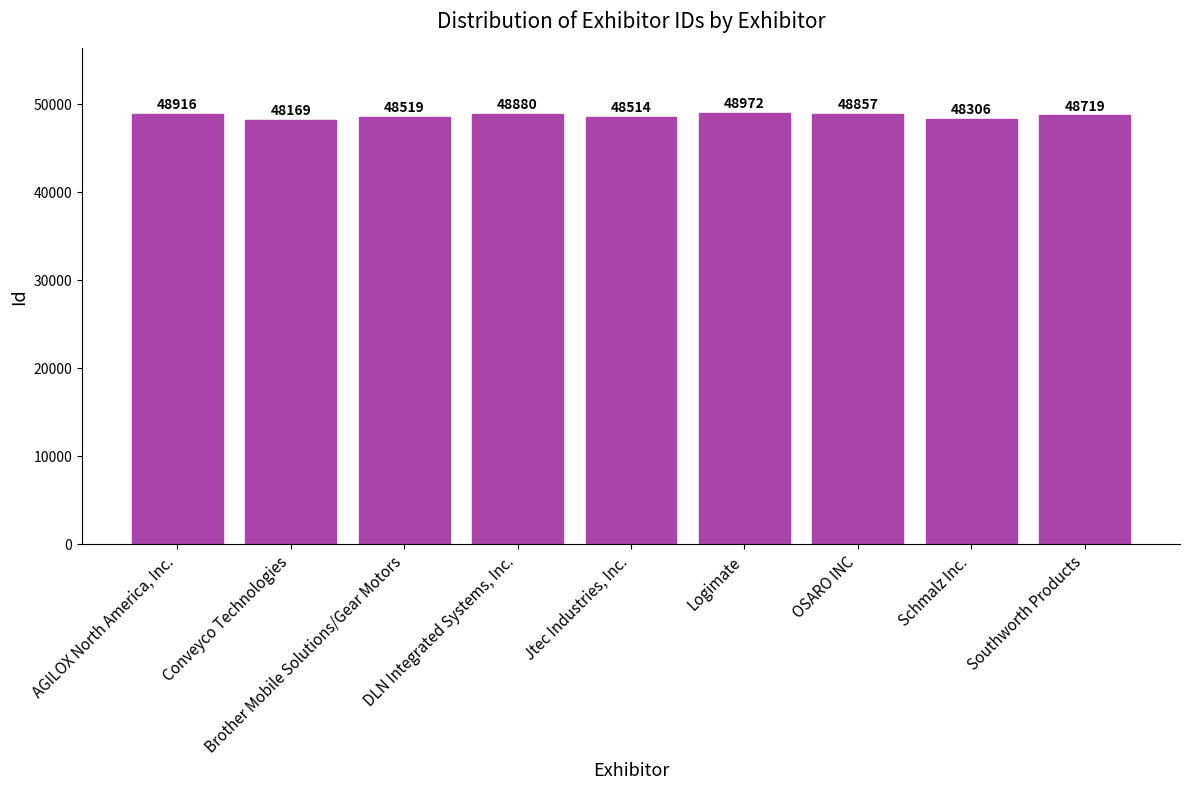

What is the value of the 9th bar from the left?

48719